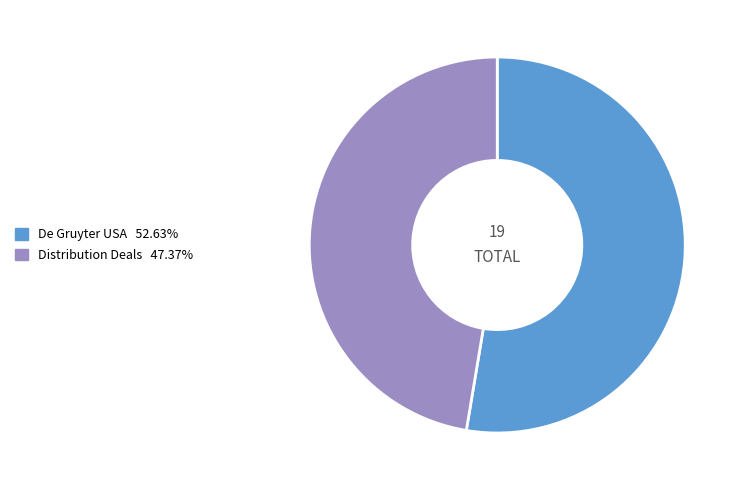

Rank the categories by value from highest to lowest.

De Gruyter USA, Distribution Deals